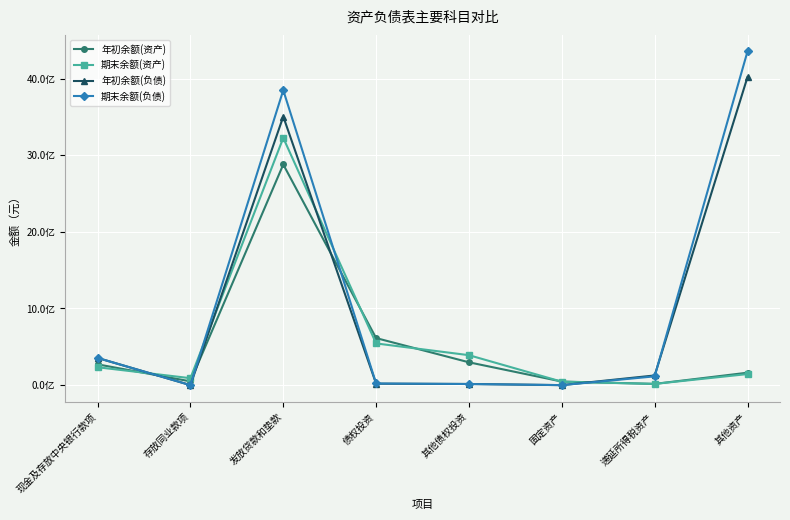

At which category does 年初余额(负债) reach its first local valley?

存放同业款项